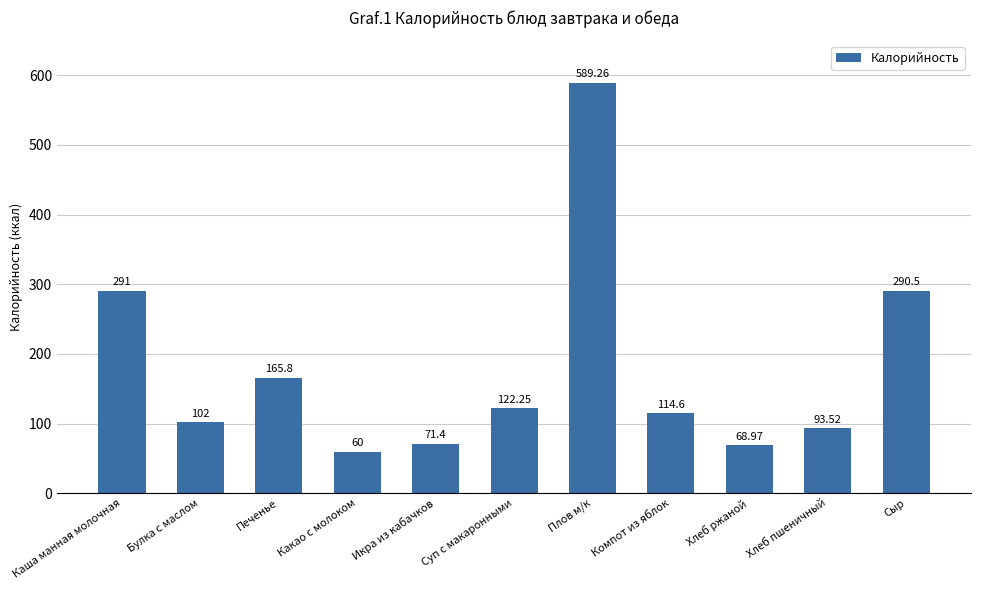

How many categories are shown in the chart?

11